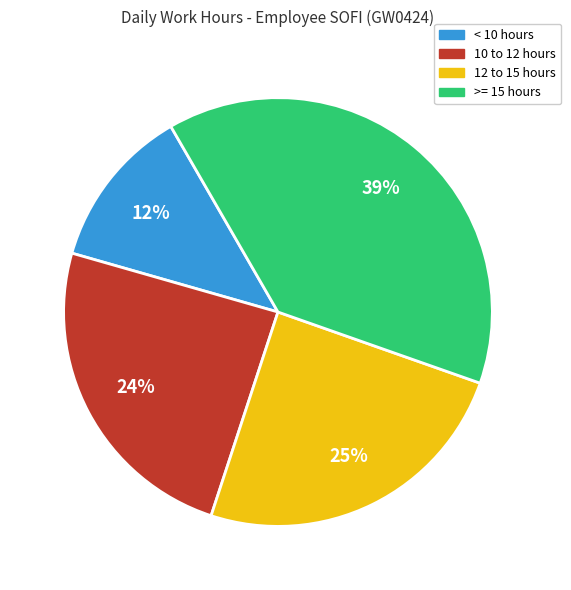

How many segments does this pie chart have?

4